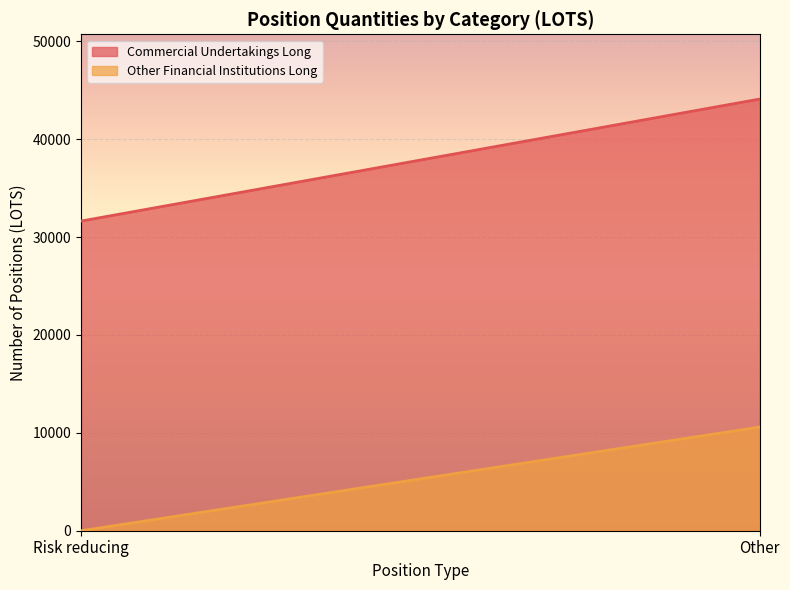

Between Other and Risk reducing, which is larger?

Other